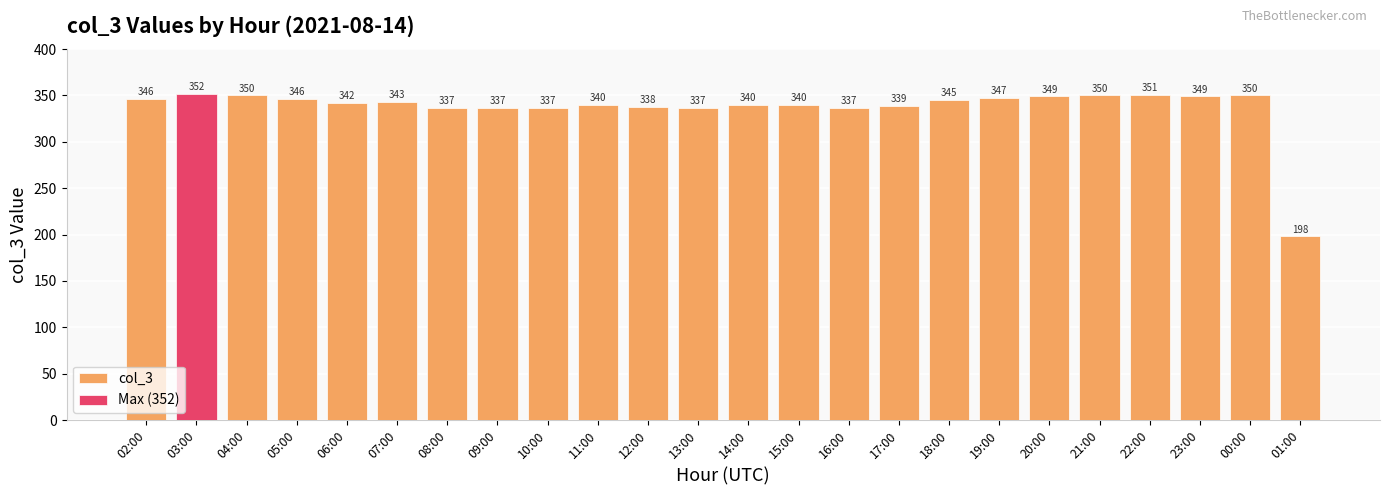

Which category has the lowest value across all series?

01:00